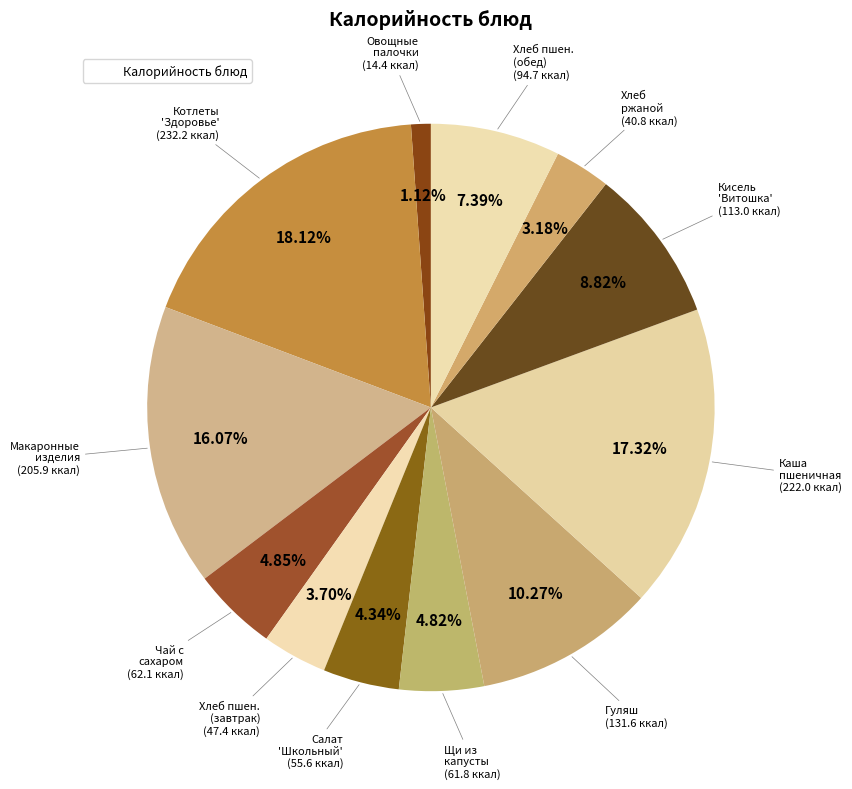

Count the number of slices in the pie.

12